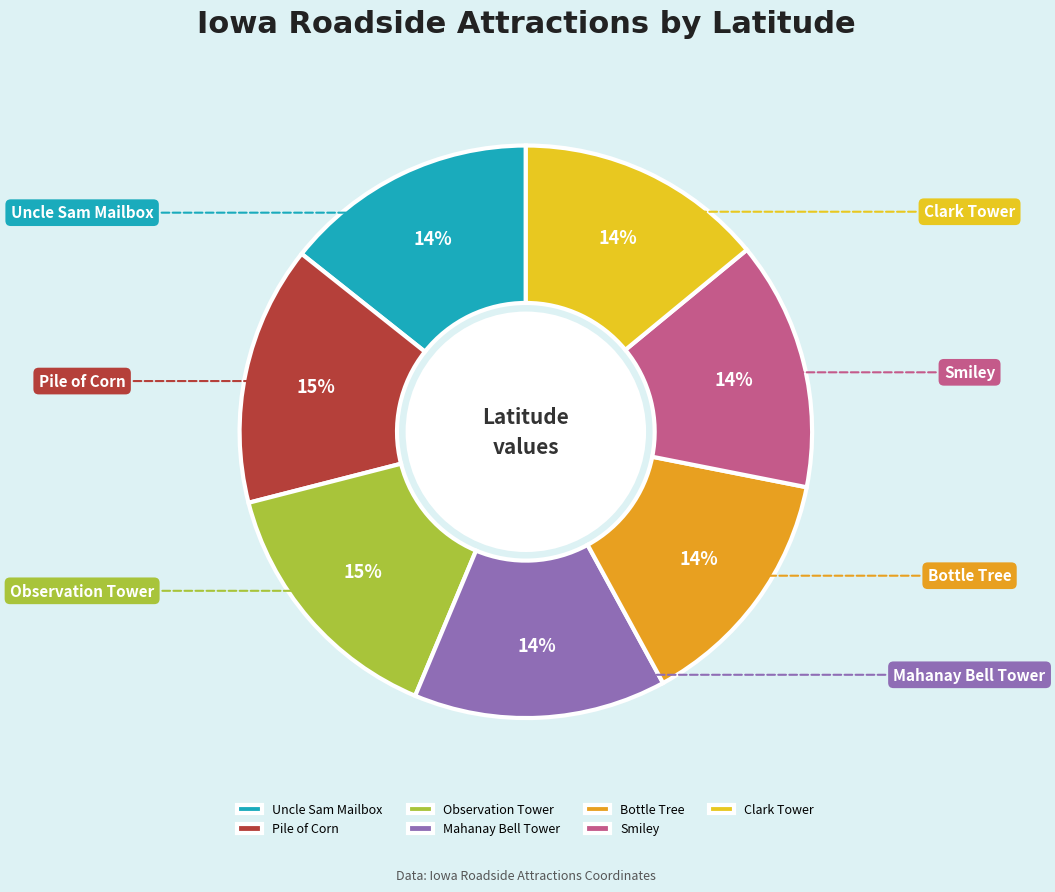

Count the number of slices in the pie.

7